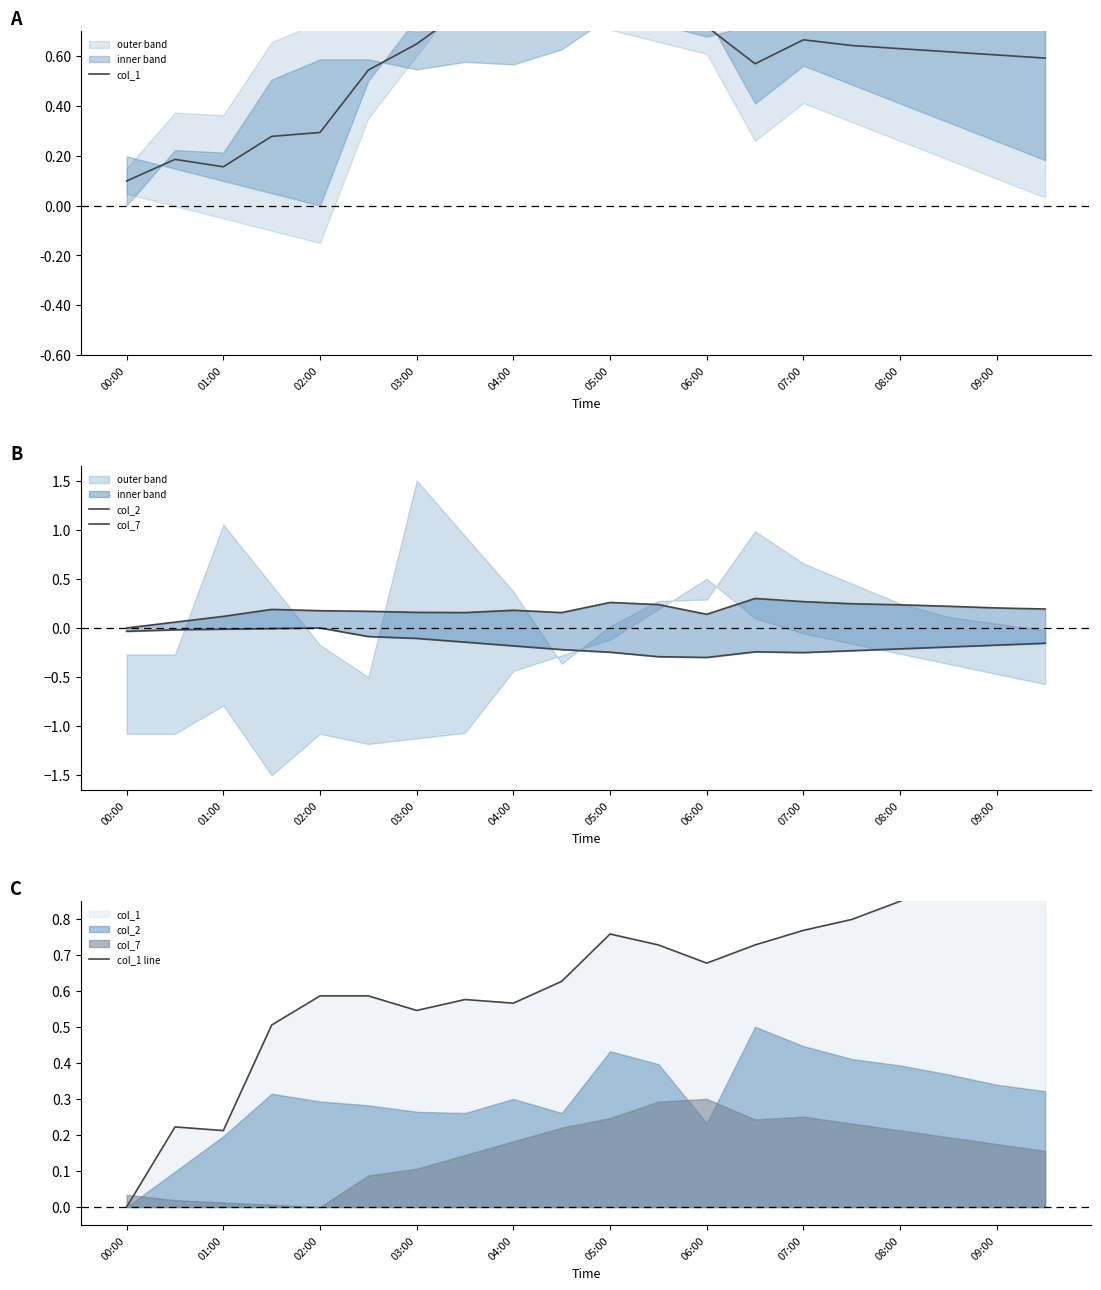

What is the maximum value for col_2?

0.3